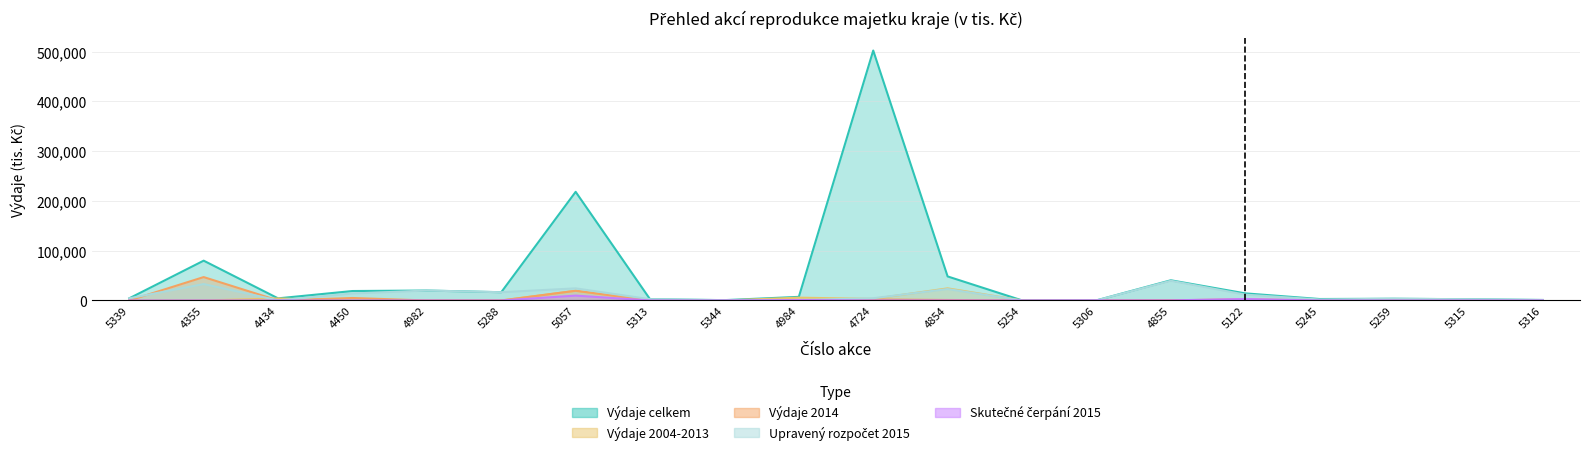

What is the difference between the highest and lowest values at 5254?

212.0